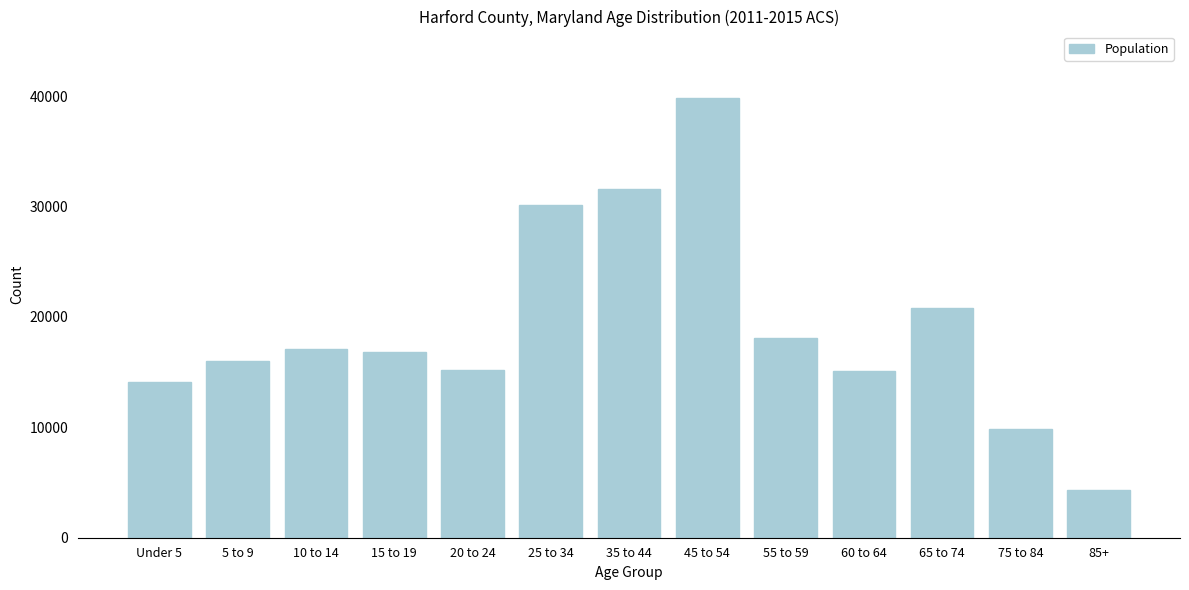

Read the value at 85+, to the nearest 100.

4300